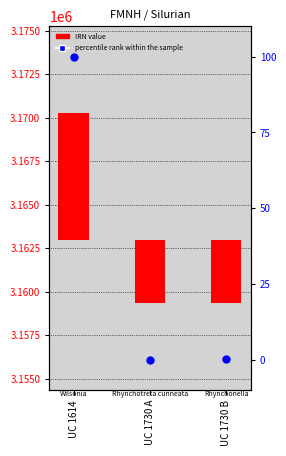

Which series has the widest spread of Y values?

IRN value